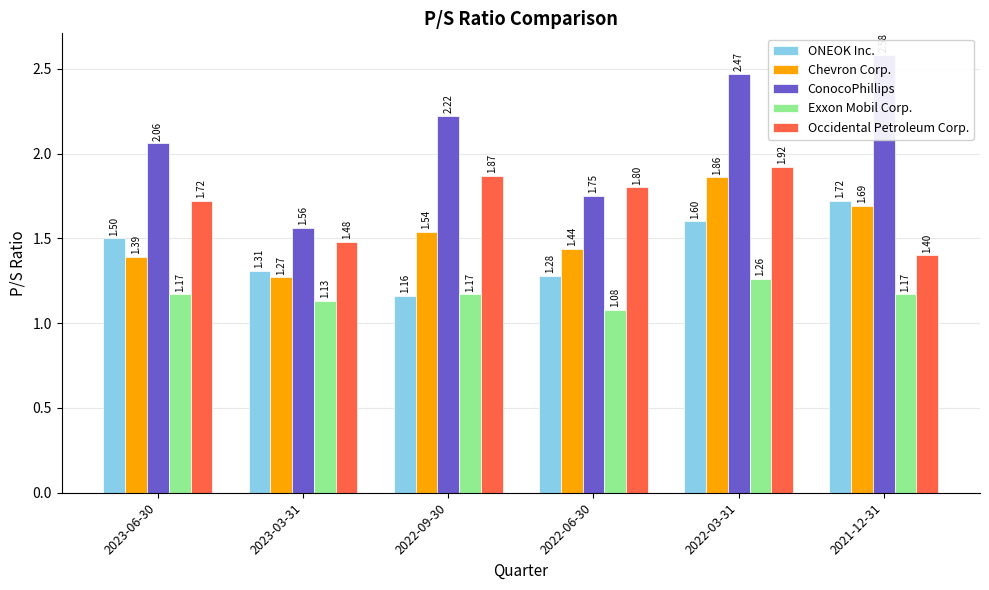

What is the difference between the ConocoPhillips values at 2023-06-30 and 2022-09-30?

0.2